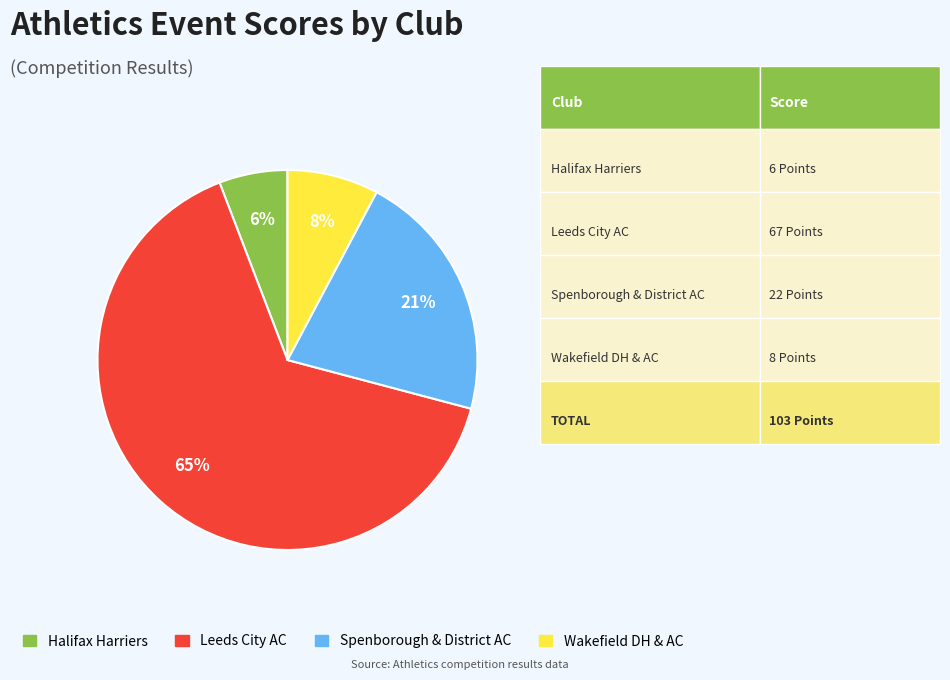

Count the number of slices in the pie.

4